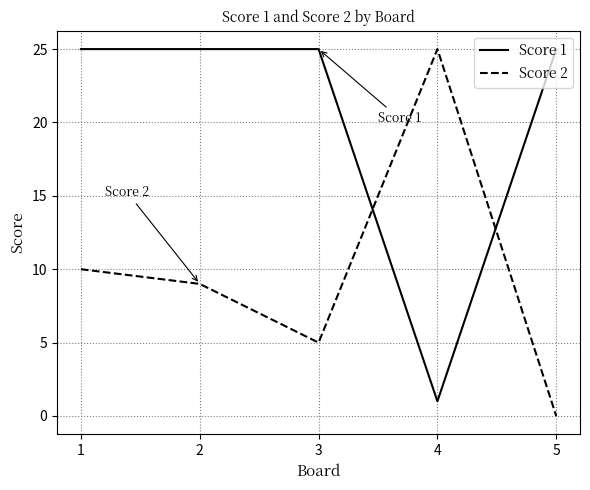

Is it true that Score 2 equals 0 at 5?

True